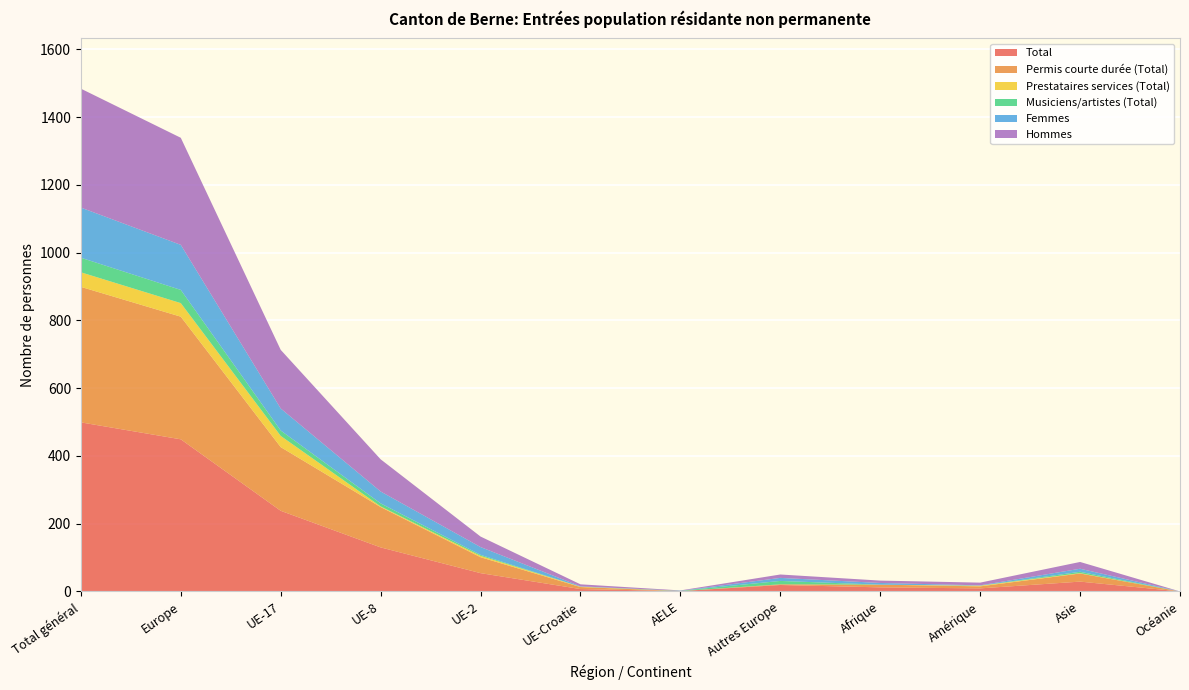

Reading left to right, list all the values displayed in this chart.

Total: 499	449	238	130	54	7	1	19	12	9	29	0
Permis courte durée (Total): 400	362	188	119	47	6	0	2	8	6	24	0
Prestataires services (Total): 43	40	33	2	4	1	0	0	0	2	1	0
Musiciens/artistes (Total): 43	39	16	9	3	0	1	10	0	0	4	0
Femmes: 148	133	65	35	23	1	0	9	5	1	9	0
Hommes: 351	316	173	95	31	6	1	10	7	8	20	0